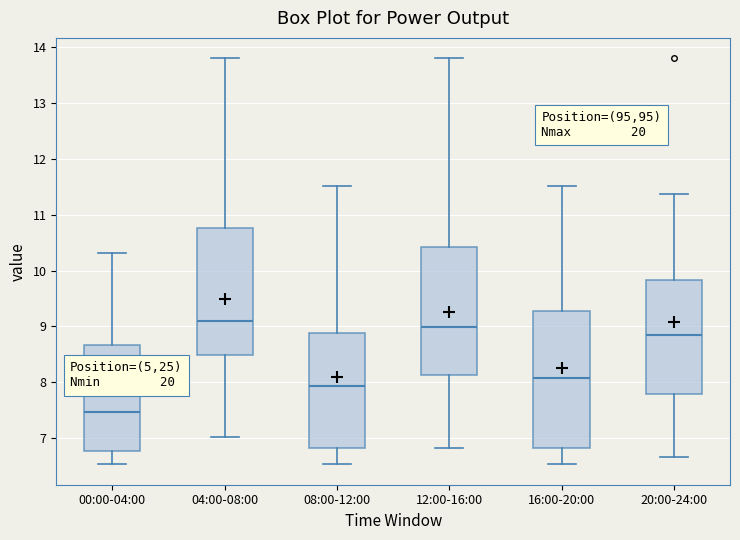

Which box has the lowest median line?

00:00-04:00